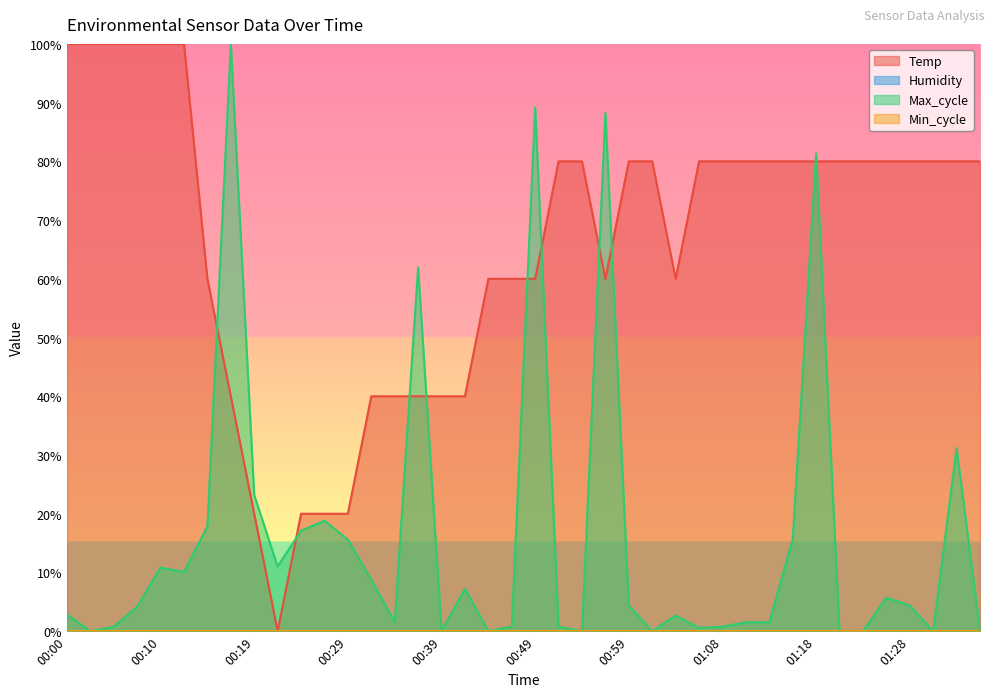

Which category has the lowest value in the Temp series?

00:22